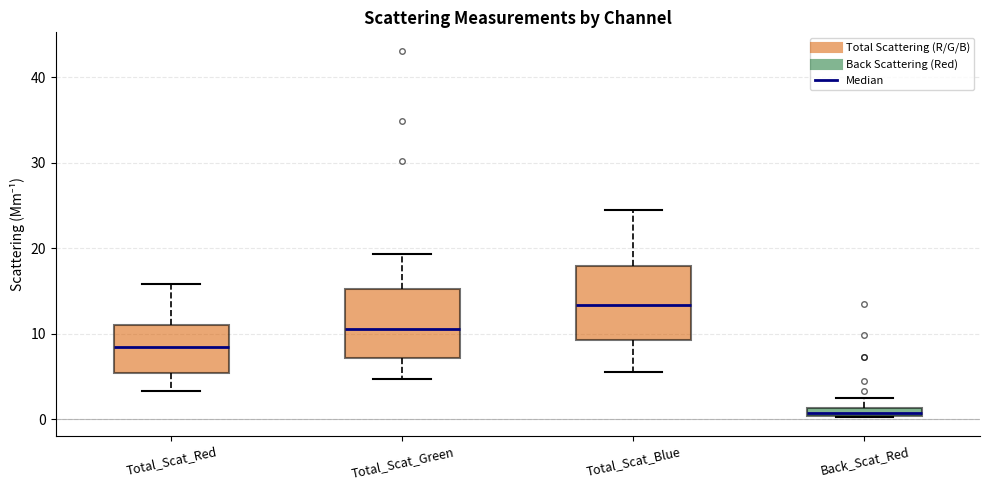

Which box has the highest median line?

Total_Scat_Blue